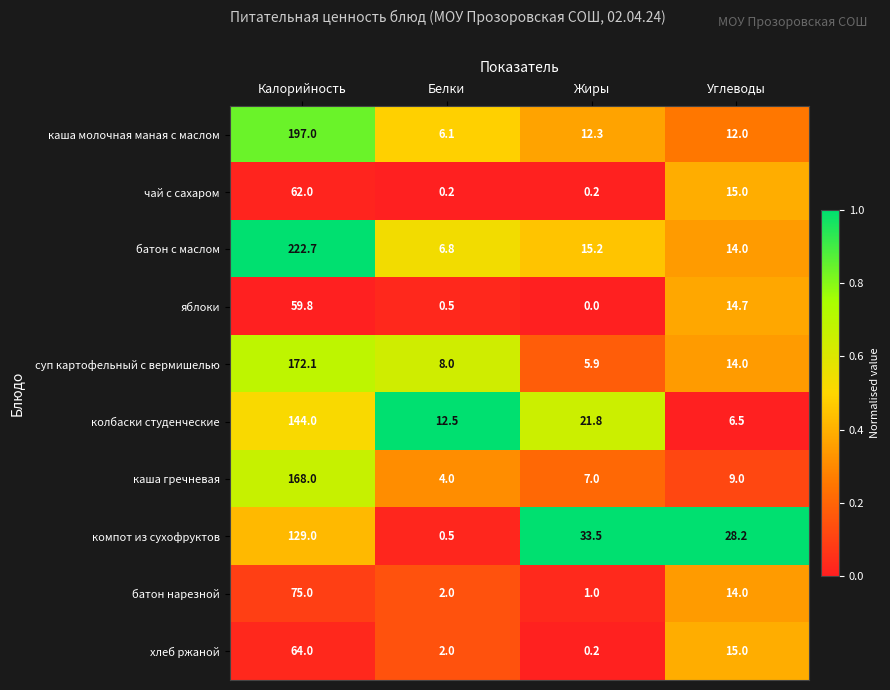

The value of хлеб ржаной at Углеводы is 15.0. True or false?

True